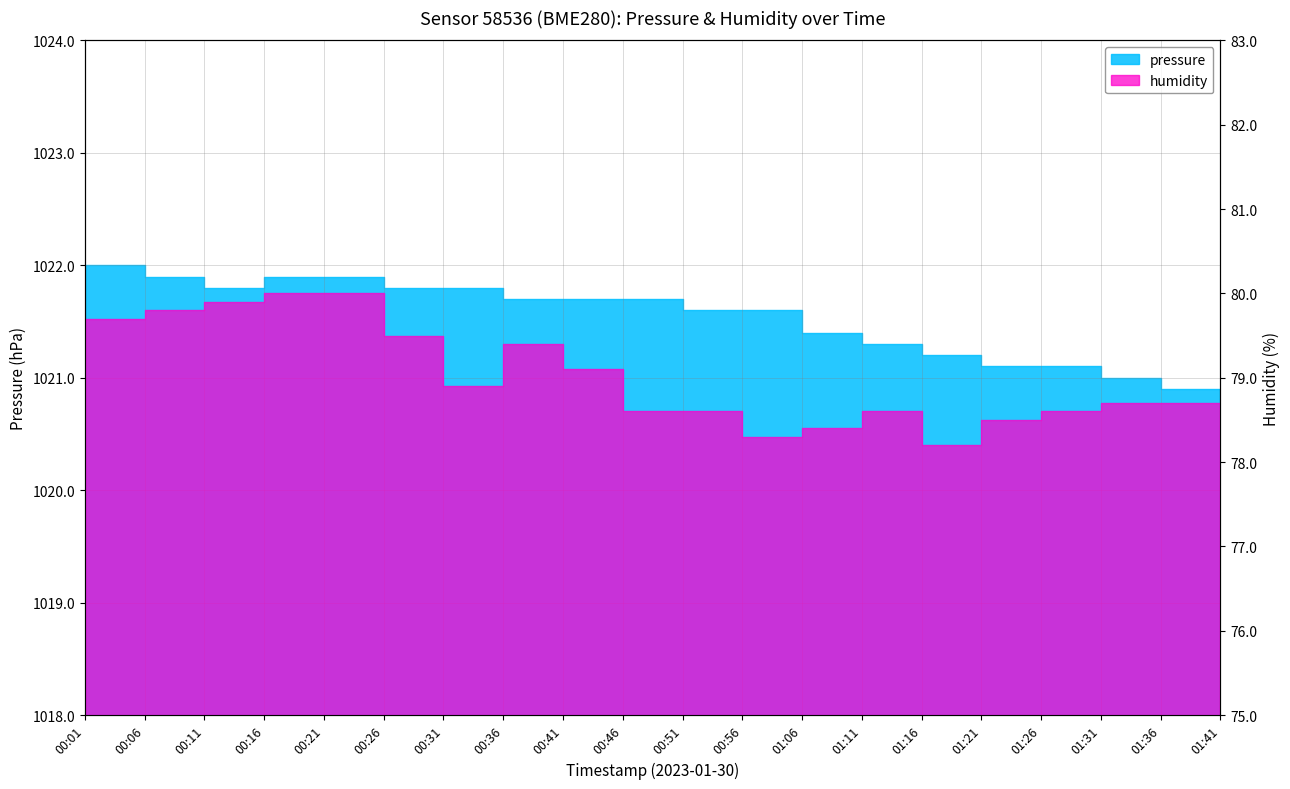

What is the minimum value shown in the chart?

78.2